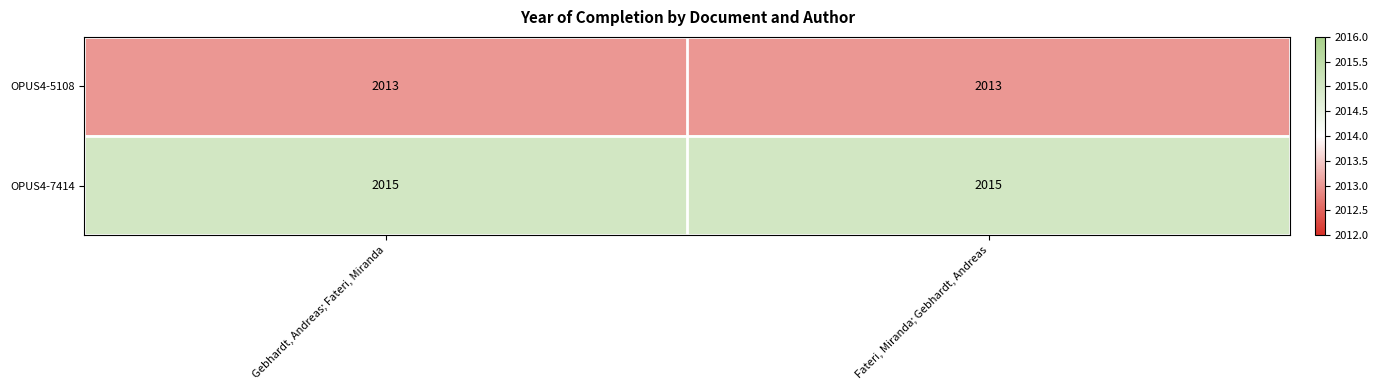

List the series in order of their overall mean, highest first.

OPUS4-7414, OPUS4-5108